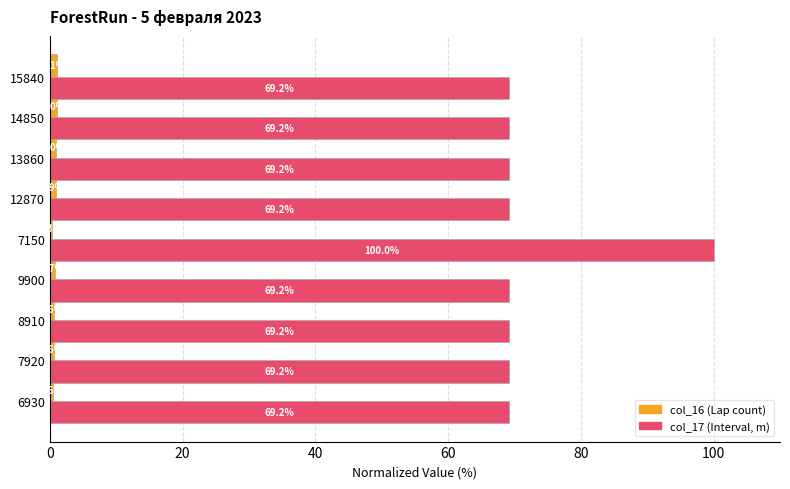

Which category has the highest value across all series?

7150